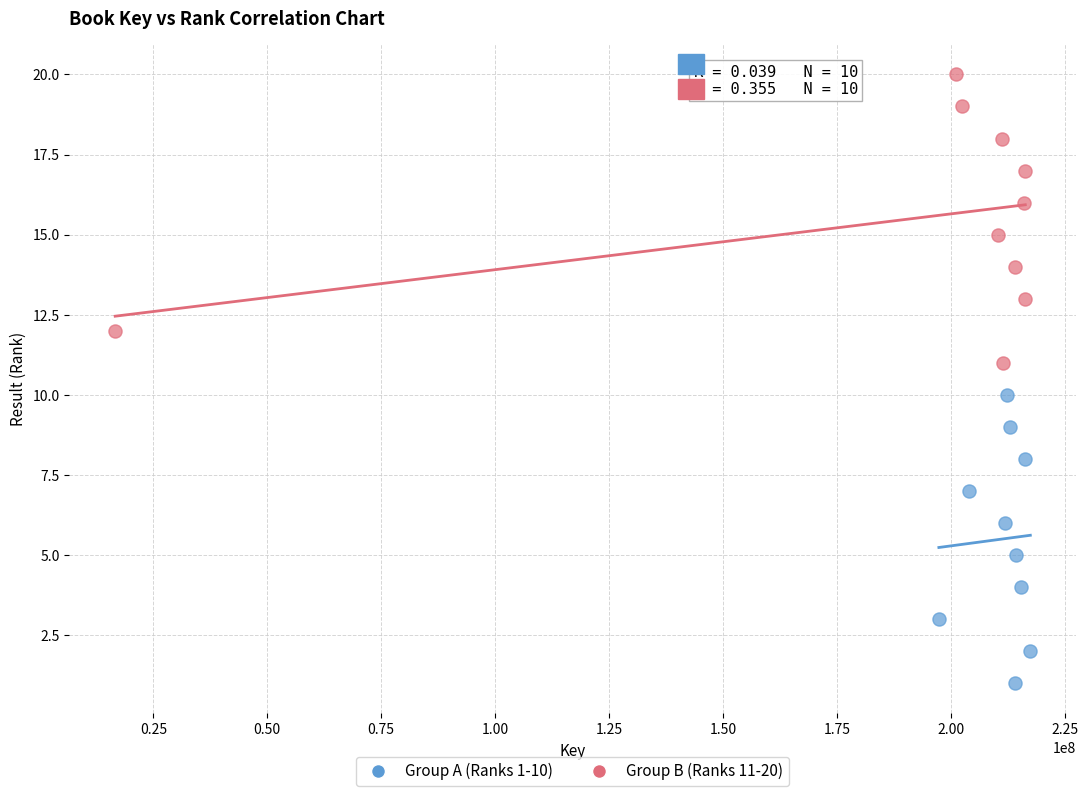

Which series reaches the maximum Y coordinate?

Group B (Ranks 11-20)